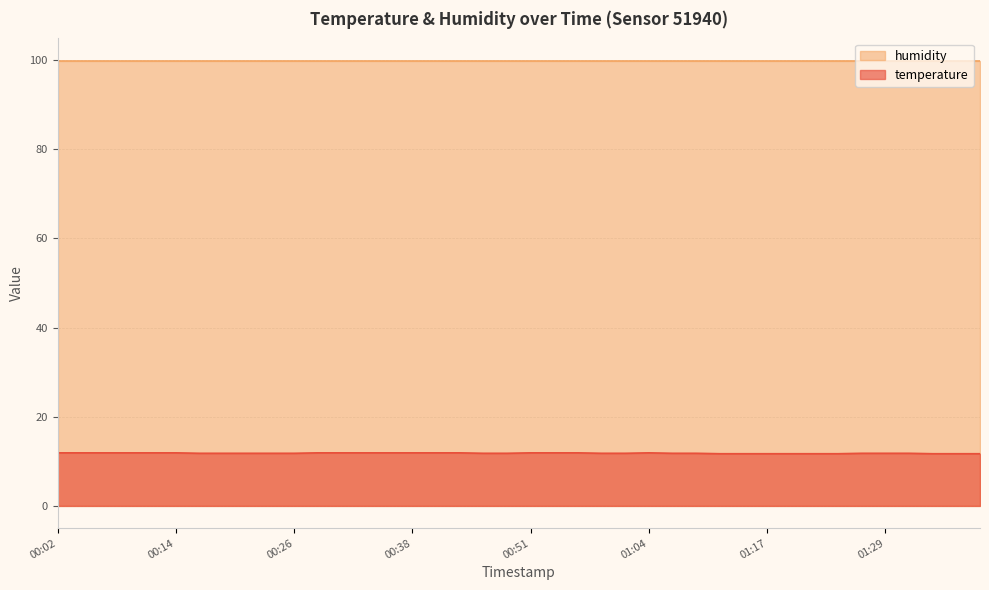

How many lines are shown in the chart?

2